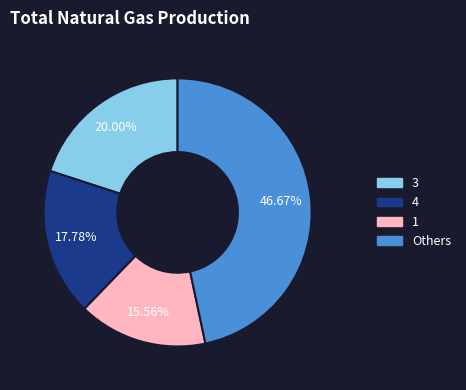

Does any single category account for the majority?

No